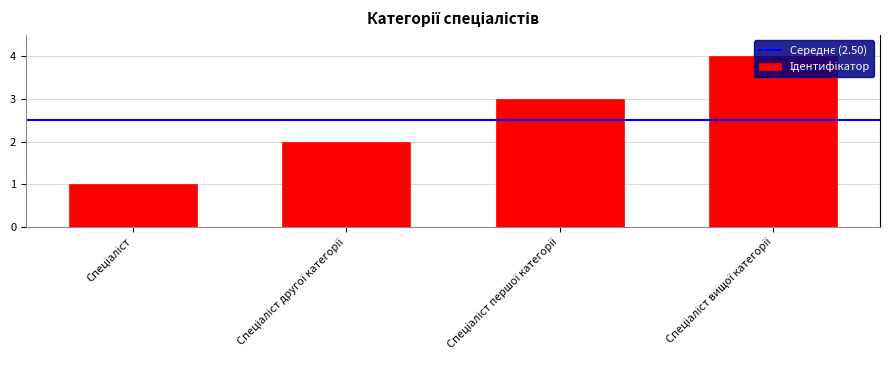

What is the difference between the maximum and minimum values?

3